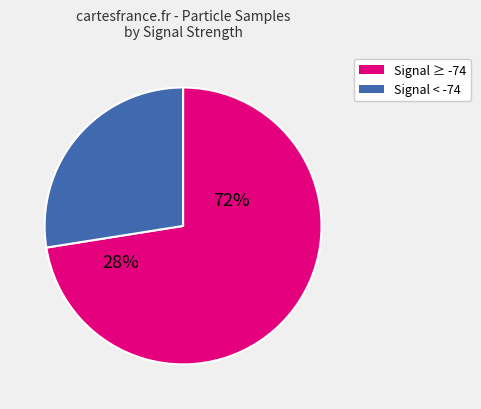

To the nearest percent, what is the average slice percentage?

50%